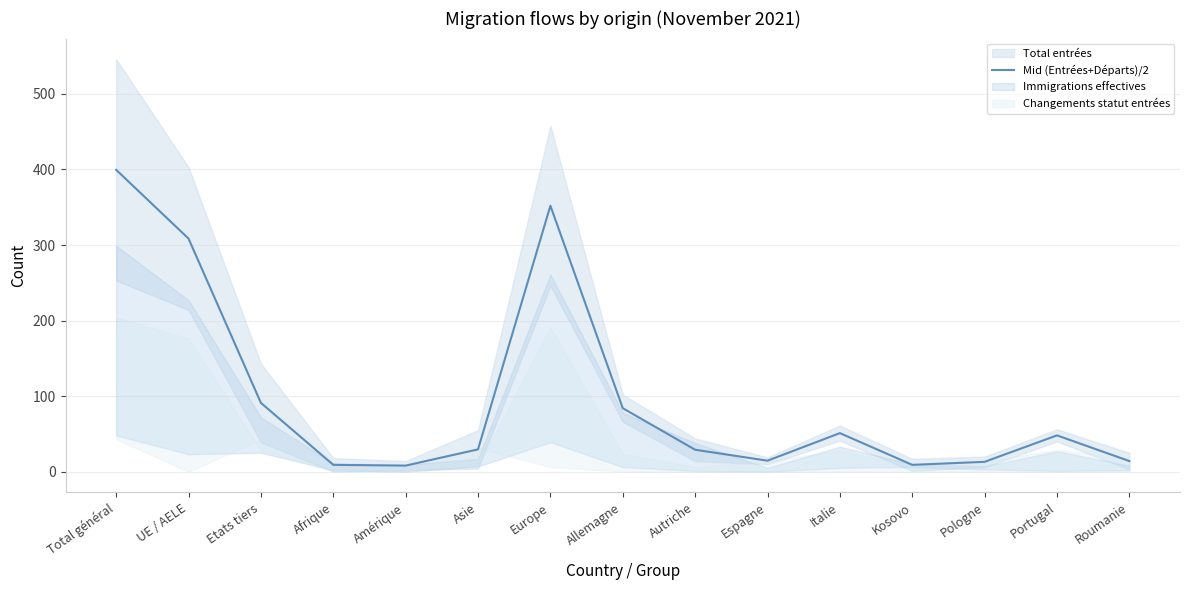

What is the change in value from Total général to Asie?

-370.0